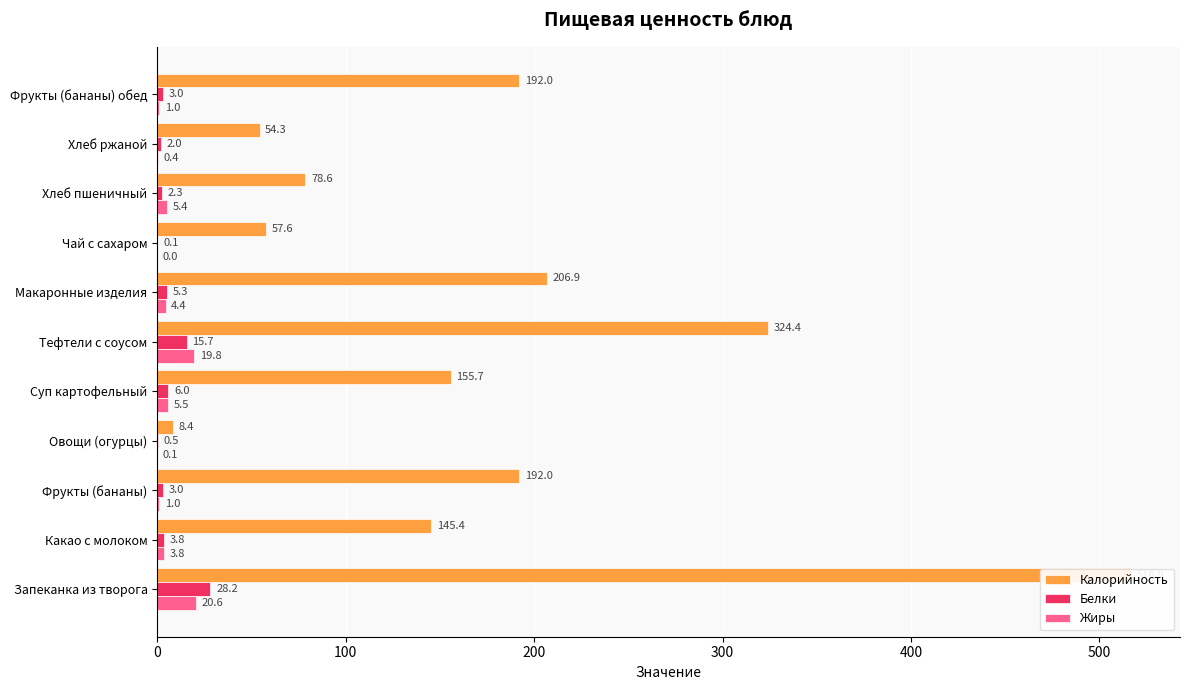

How many bars are there in total?

33